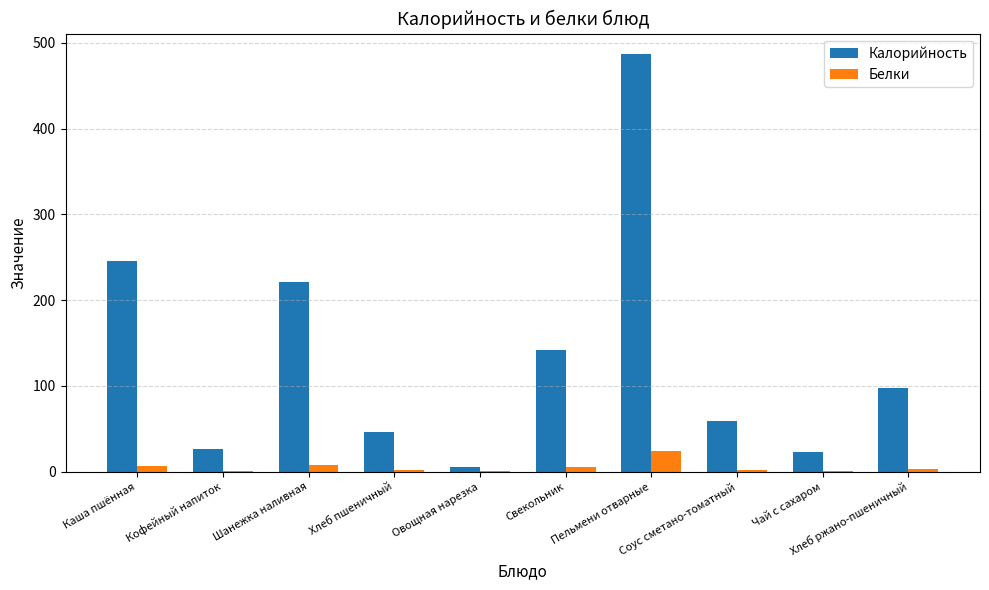

Which series has the largest total across all categories?

Калорийность